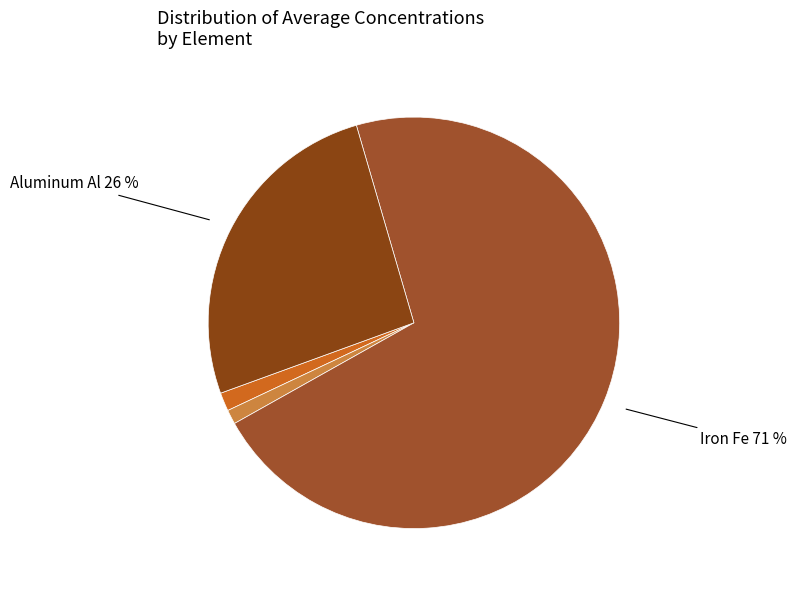

How many segments does this pie chart have?

4